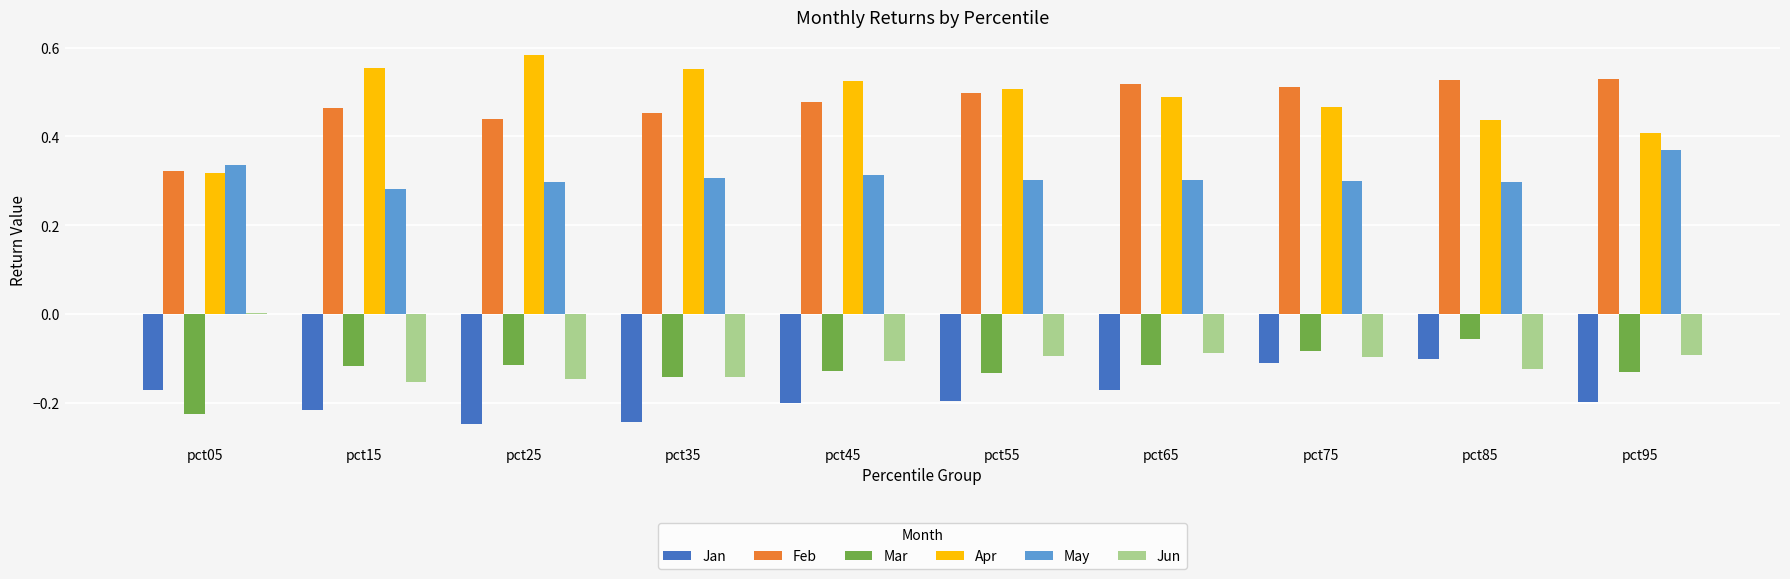

True or false: Feb has a value of 0.5 at pct55.

True